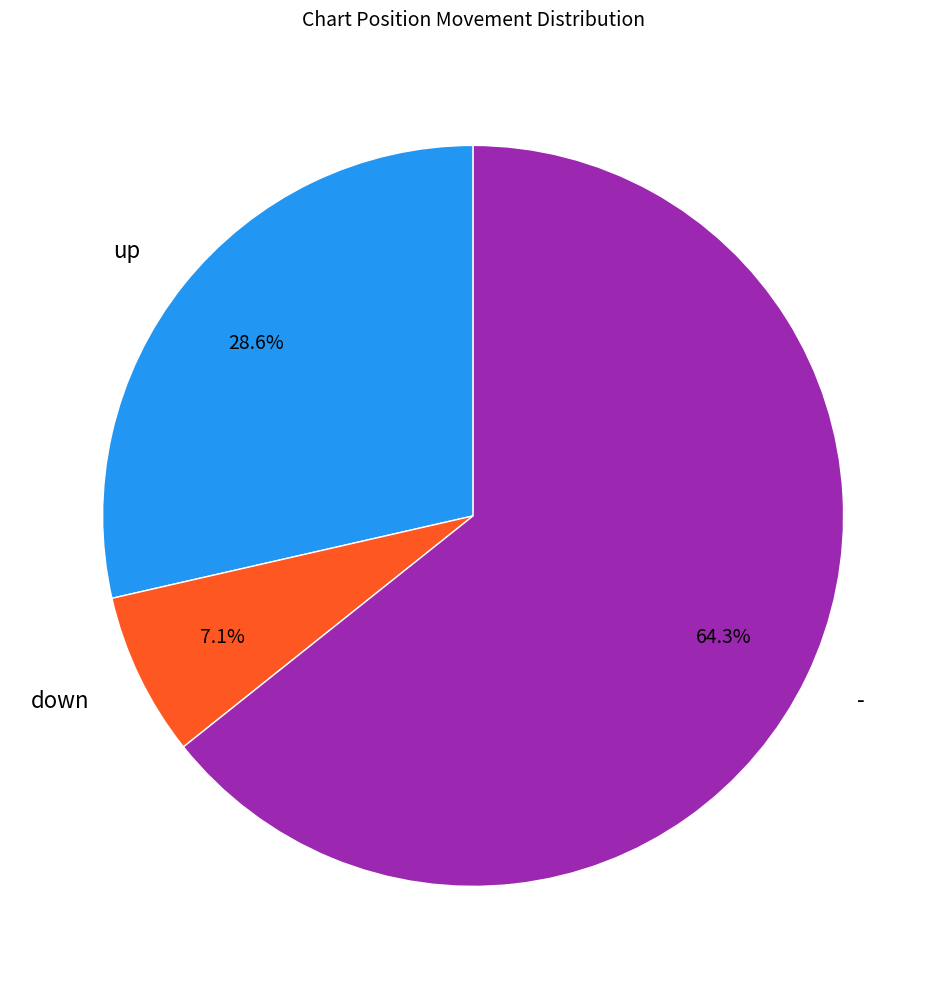

Is the sum of down and - greater than half?

Yes